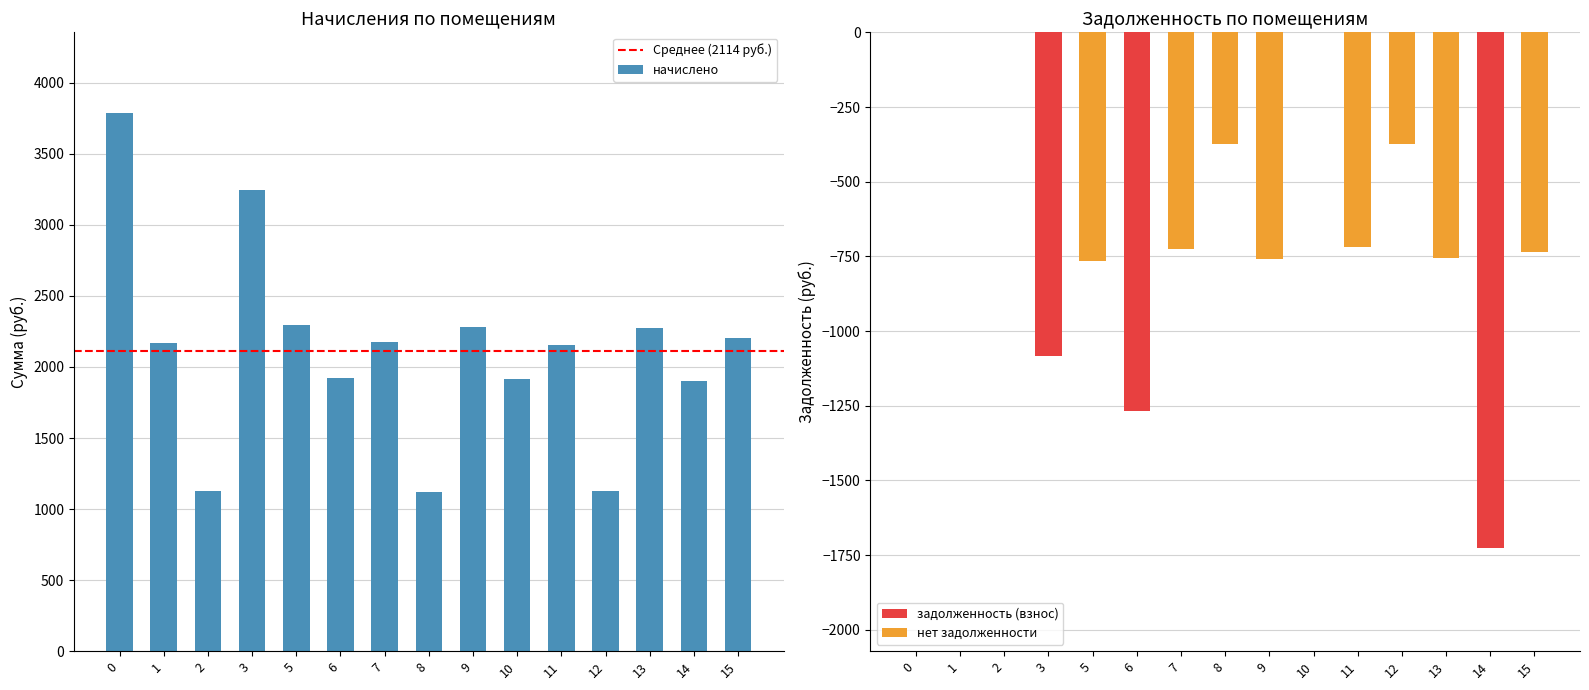

At how many categories does at least one series exceed -526?

15